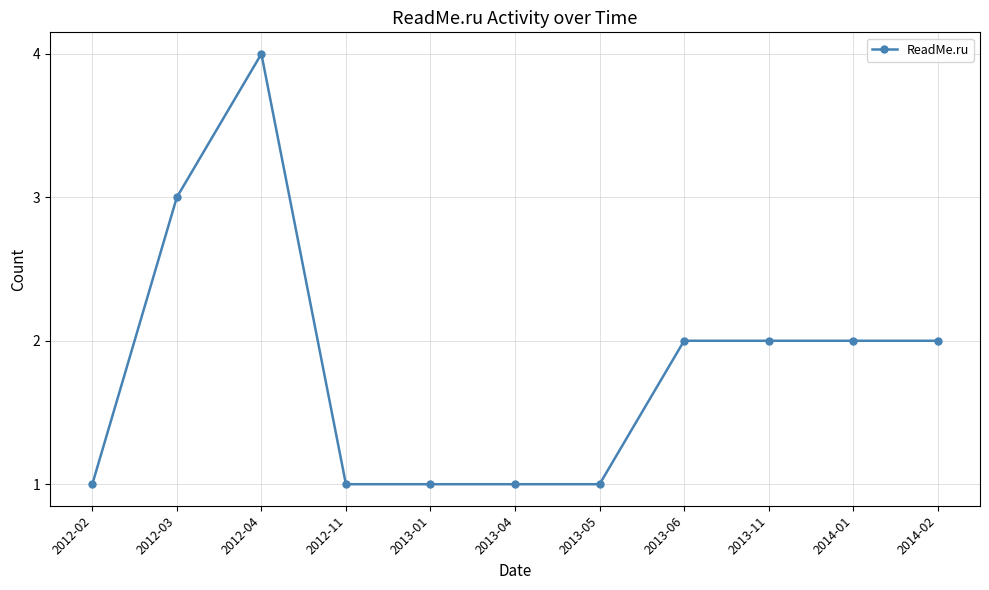

Which label corresponds to the largest value in the chart?

2012-04